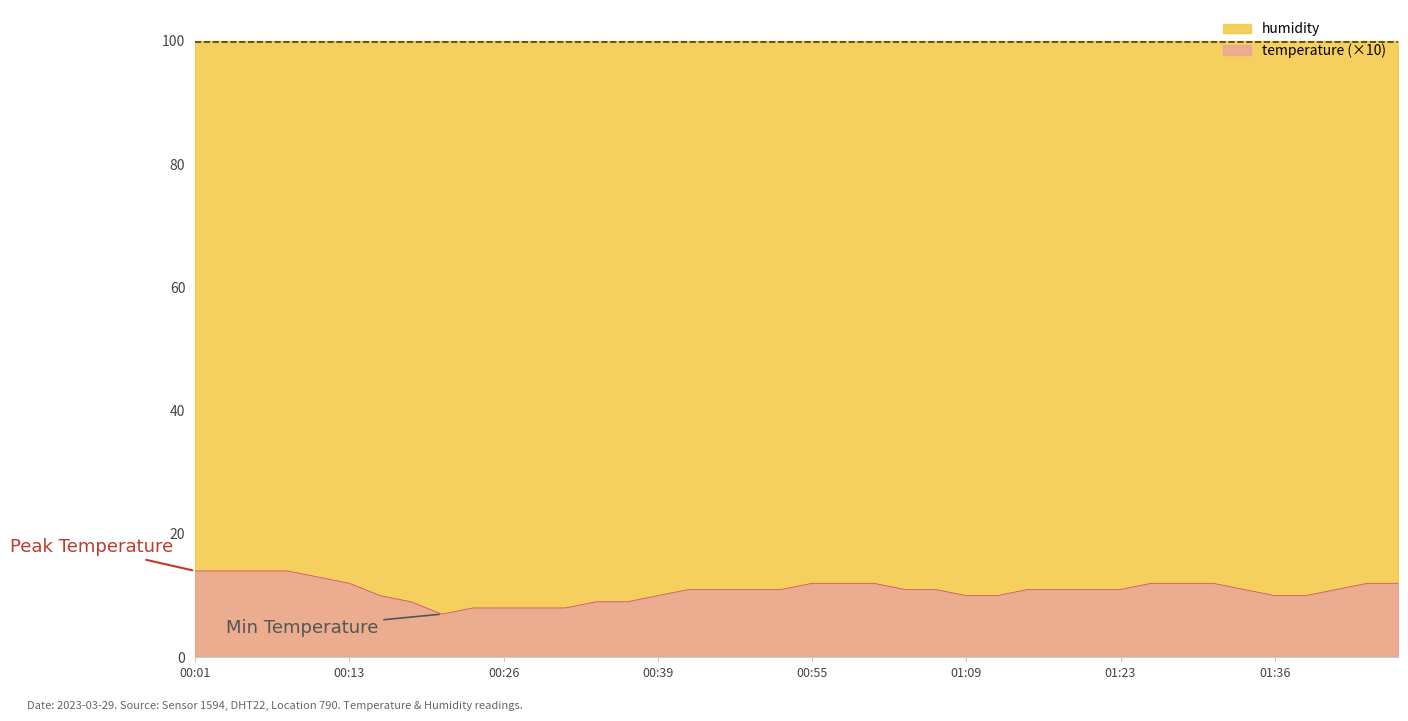

What is the approximate value at 00:41?

11